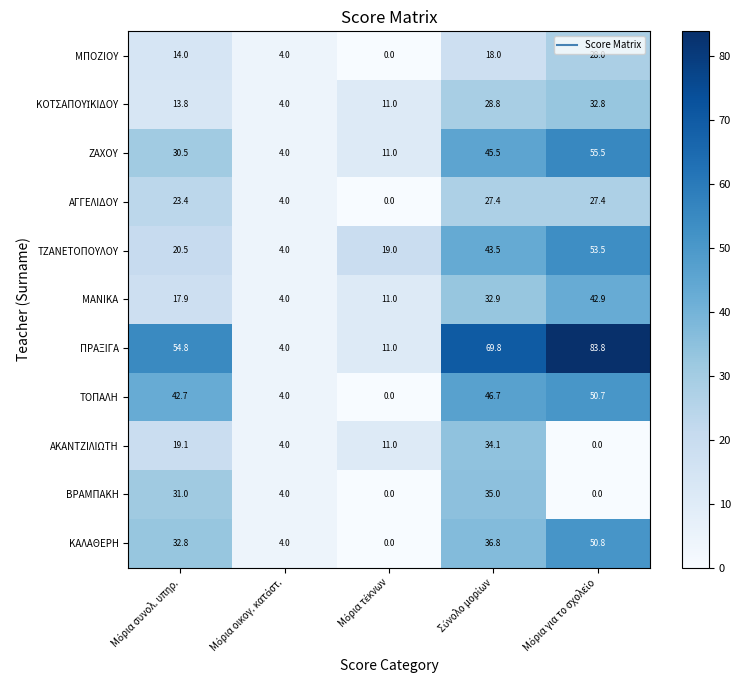

How many data points does each series have?

5